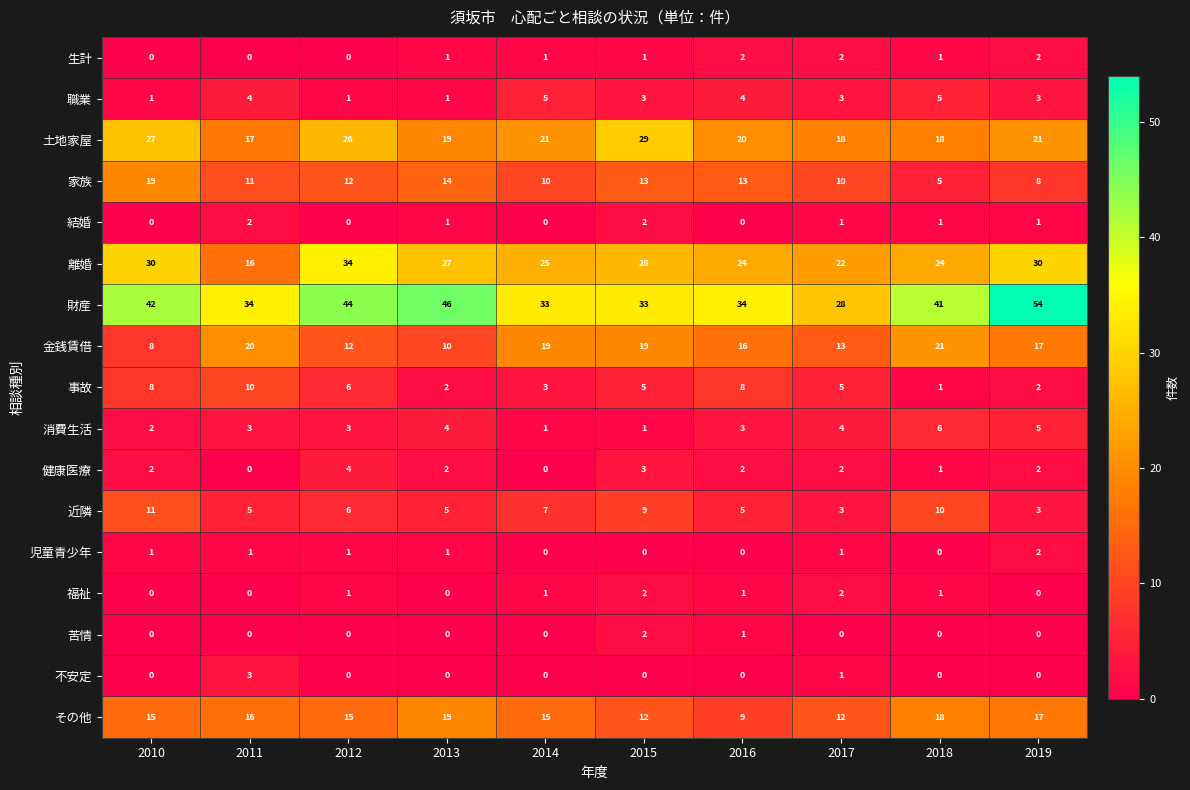

Count the number of data series in this chart.

17